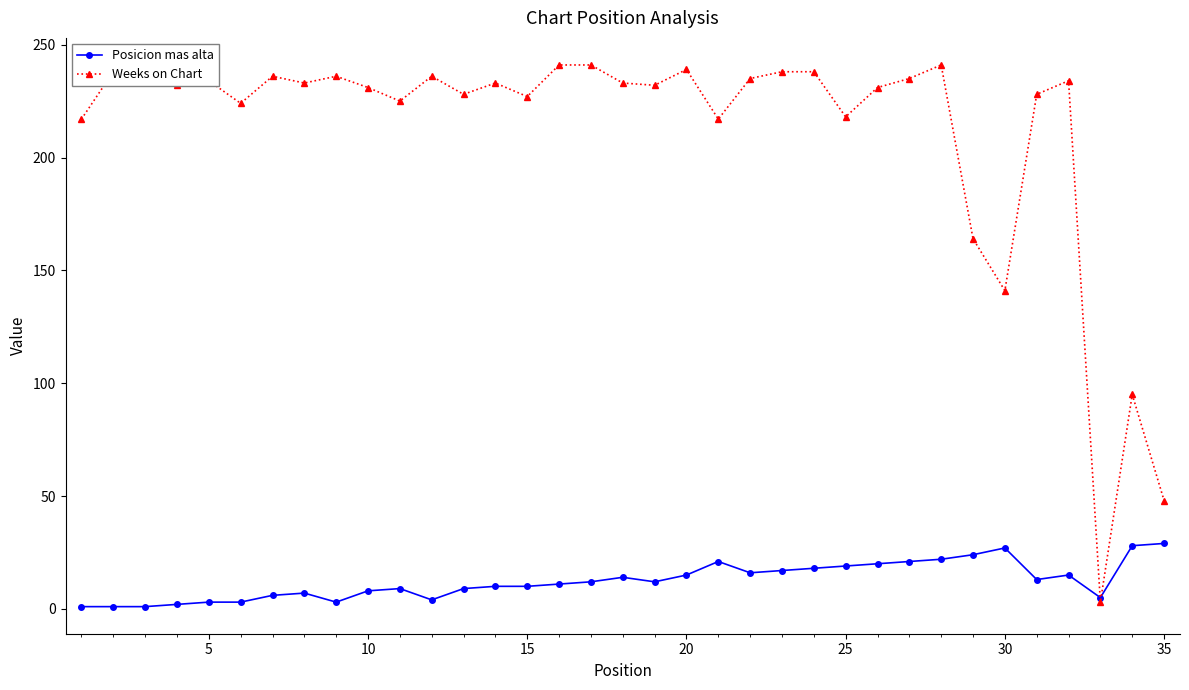

What is the maximum value shown in the chart?

241